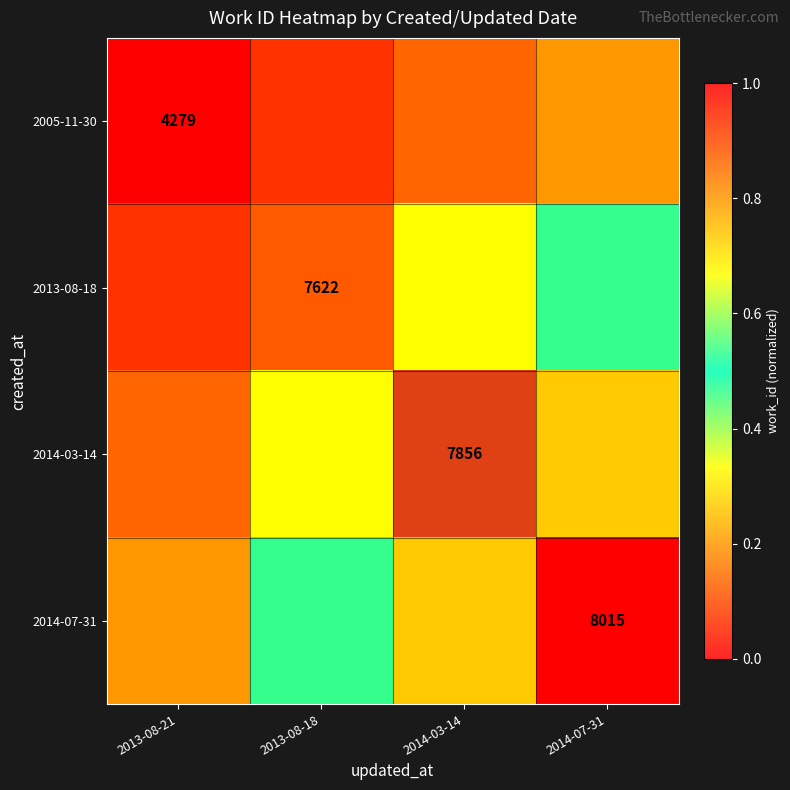

Rank the series by their average value, from lowest to highest.

2005-11-30, 2013-08-18, 2014-03-14, 2014-07-31